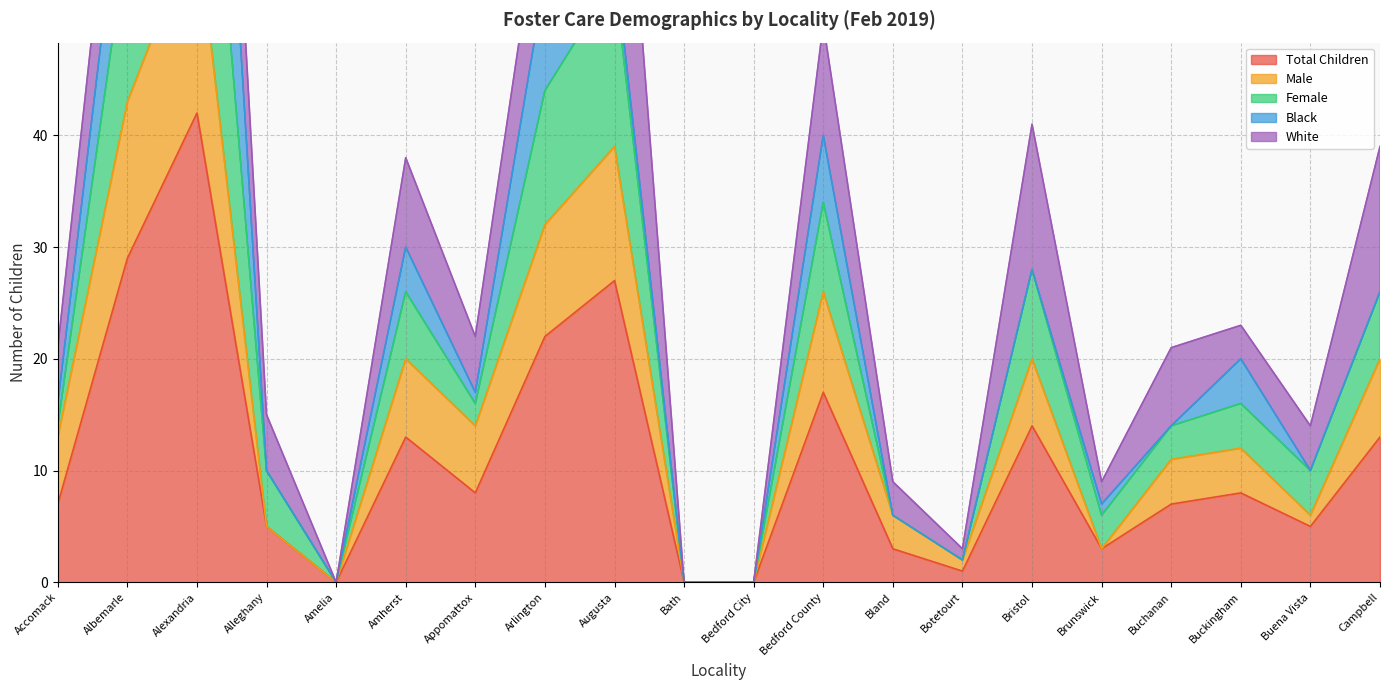

What is the label of the 17th point from the left?

Buchanan